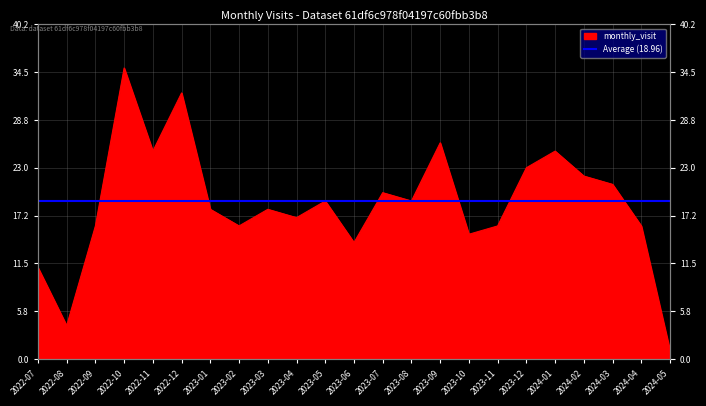

Approximately how many times larger is the value at 2022-11 compared to 2024-05?

25.0